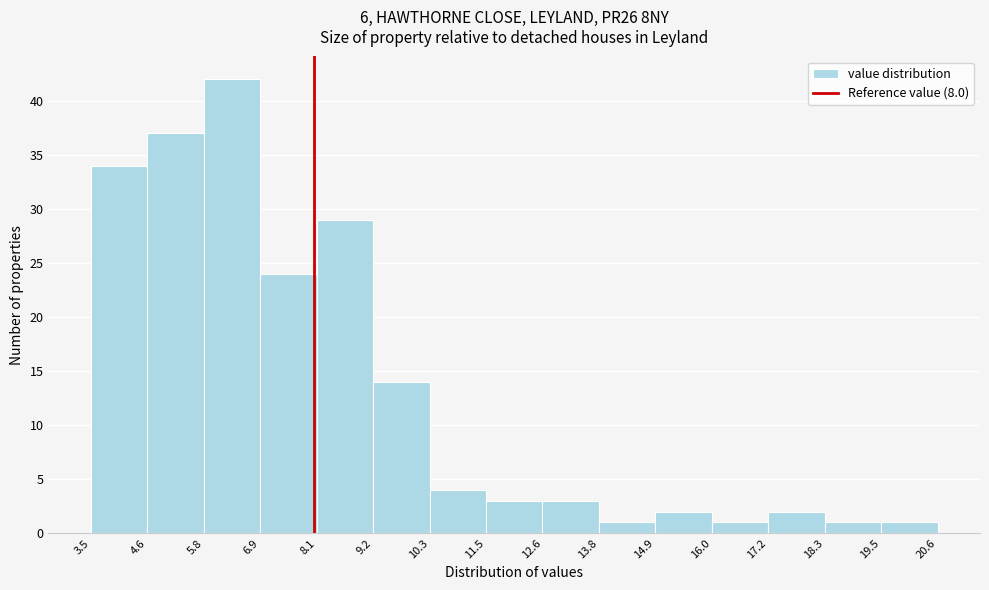

Reading left to right, list every bar in this chart as the range it spans on the x-axis followed by its height. The values are not printed on the chart, so give them approximately, as read against the axis.

3.5 to 4.6: 34
4.6 to 5.8: 37
5.8 to 6.9: 42
6.9 to 8.1: 24
8.1 to 9.2: 29
9.2 to 10.3: 14
10.3 to 11.5: 4
11.5 to 12.6: 3
12.6 to 13.8: 3
13.8 to 14.9: 1
14.9 to 16.0: 2
16.0 to 17.2: 1
17.2 to 18.3: 2
18.3 to 19.5: 1
19.5 to 20.6: 1